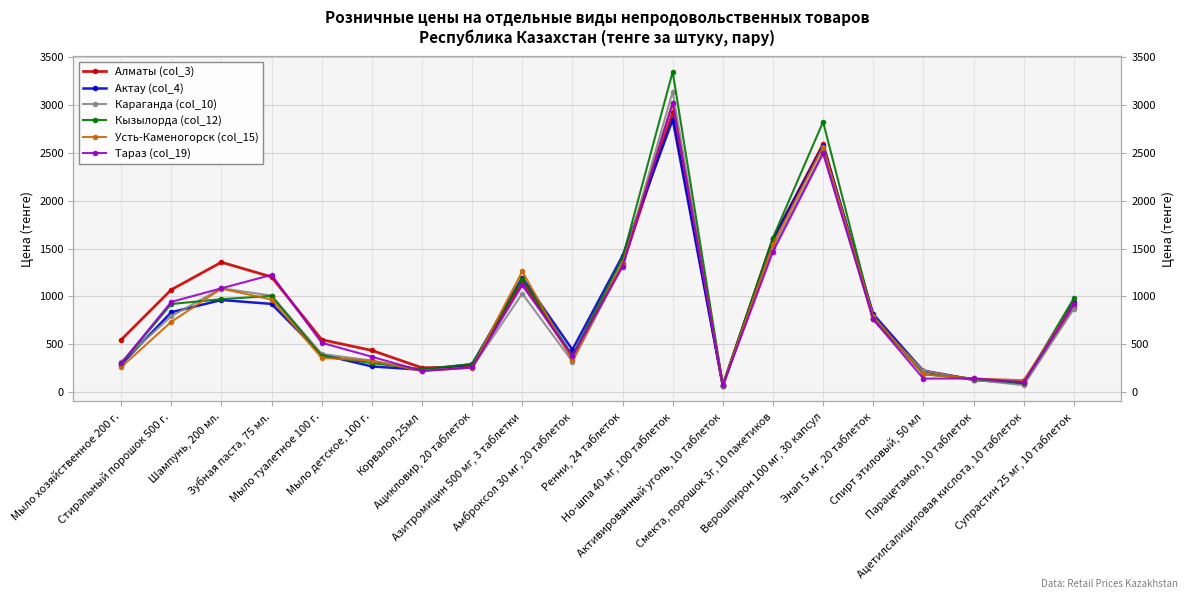

Where is Тараз (col_19) nearest to the value 1546?

Смекта, порошок 3г, 10 пакетиков